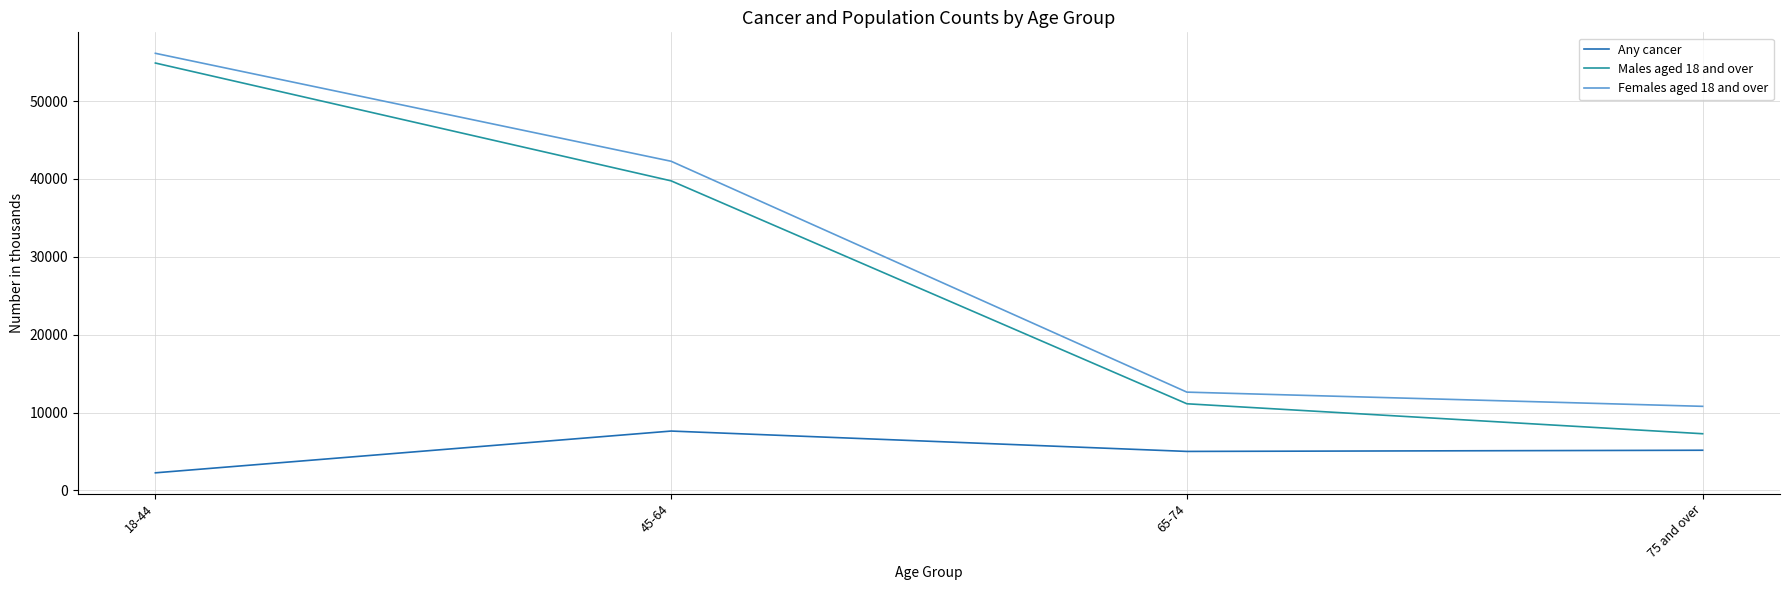

True or false: Males aged 18 and over has more than 2 points higher than both neighbors.

False